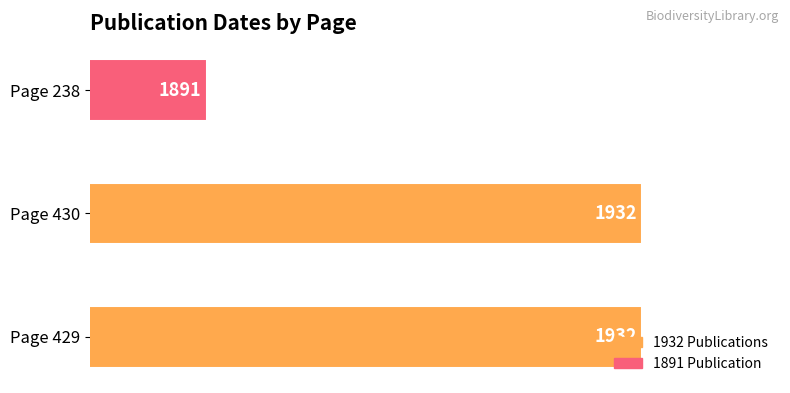

Are the bars horizontal?

Yes